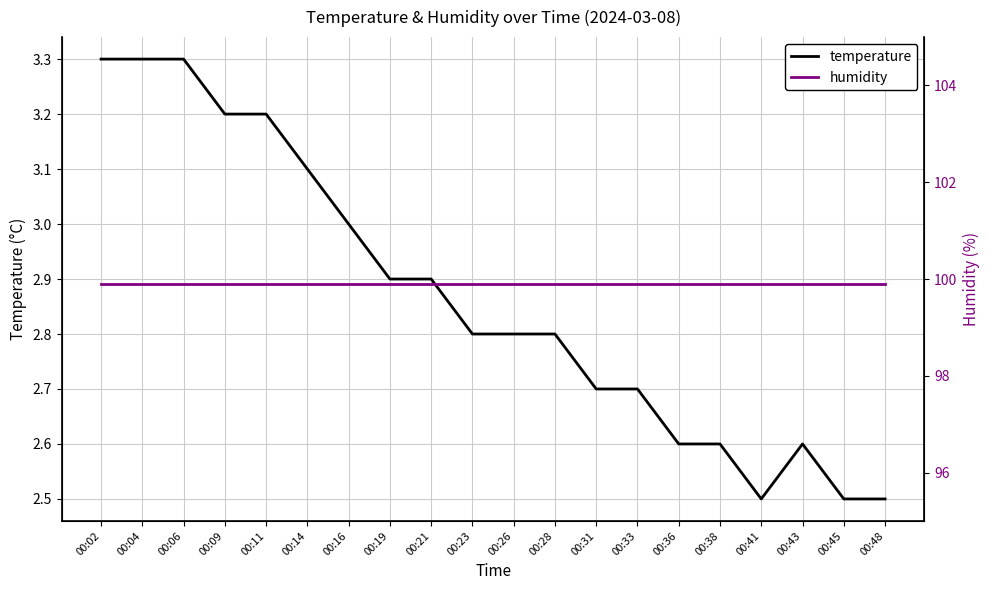

True or false: humidity and temperature intersect in this chart.

False